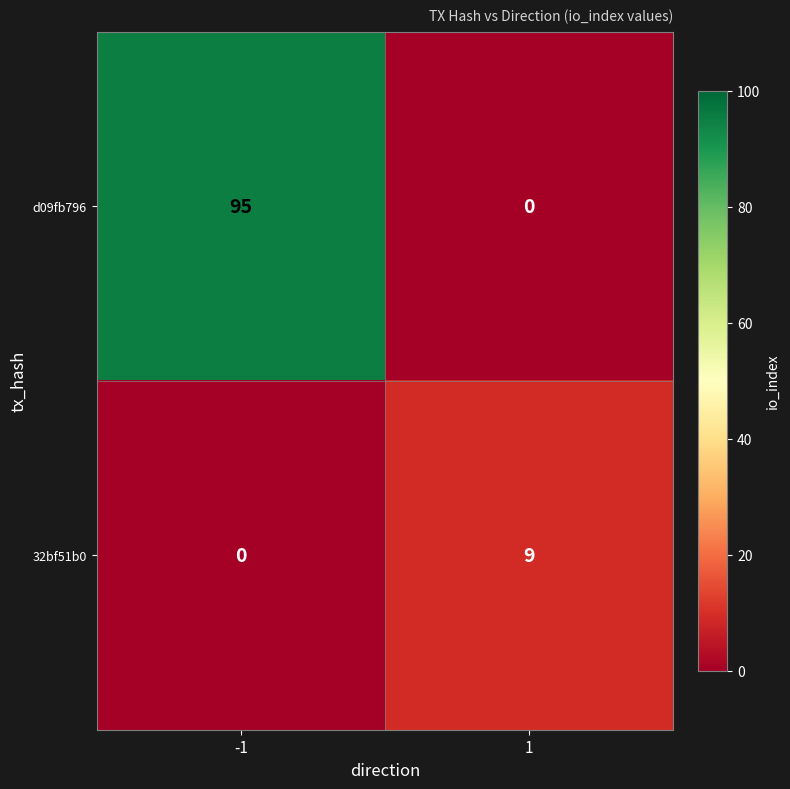

The value of d09fb796 at 1 is -59. True or false?

False